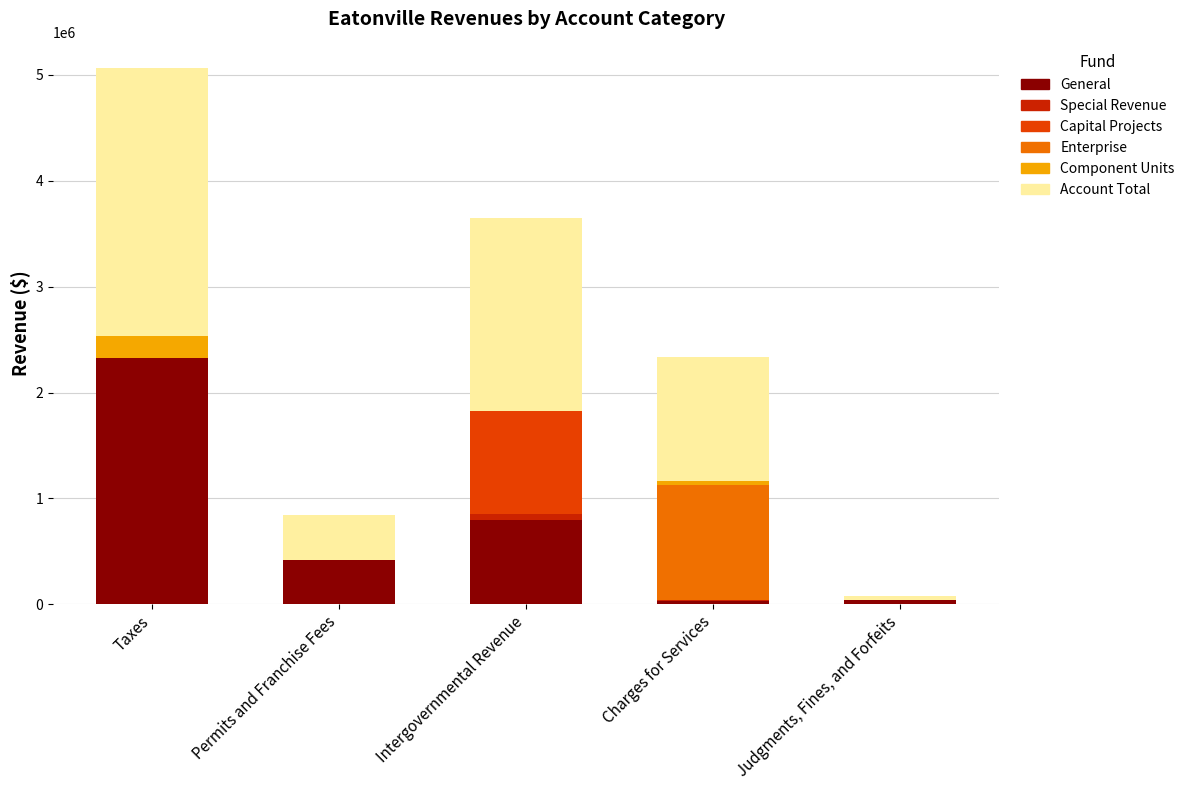

At which category is the sum across all series the highest?

Taxes